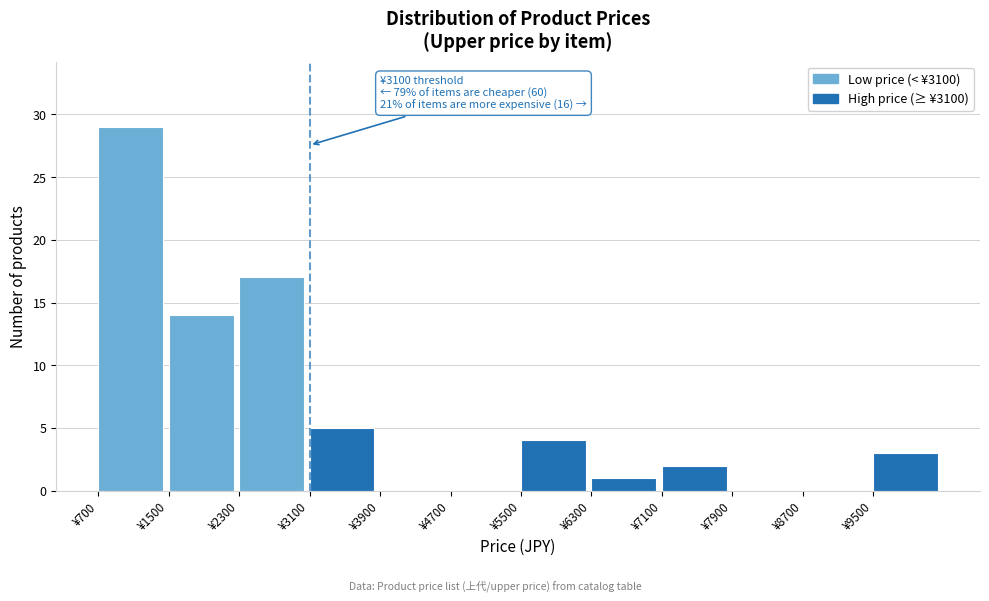

Which range on the x-axis has the tallest bar?

700 to 1500